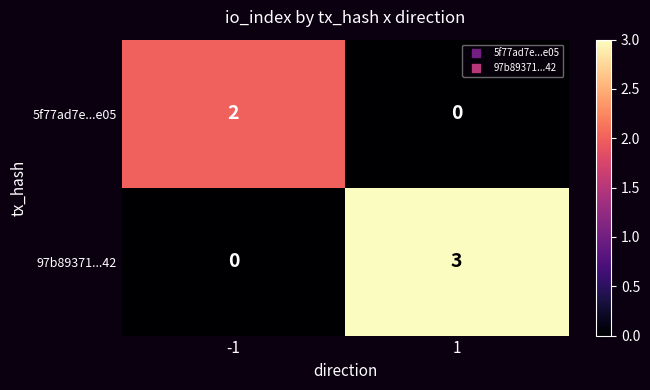

Which series has the widest spread of values?

97b89371...42